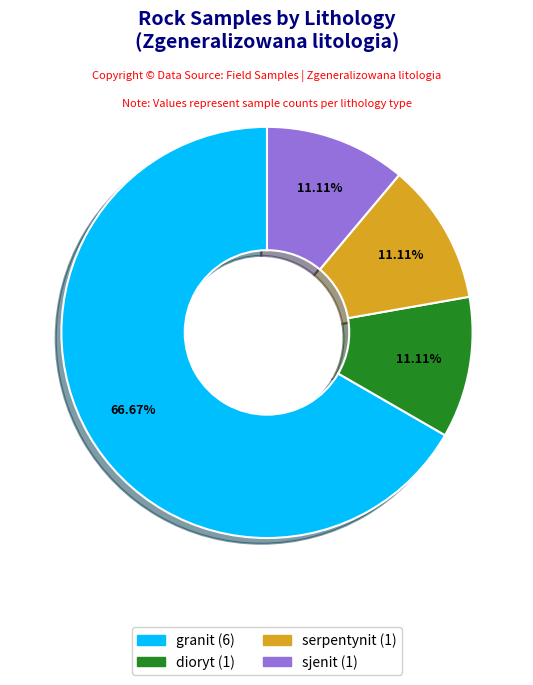

Does dioryt represent more than half of the total?

No